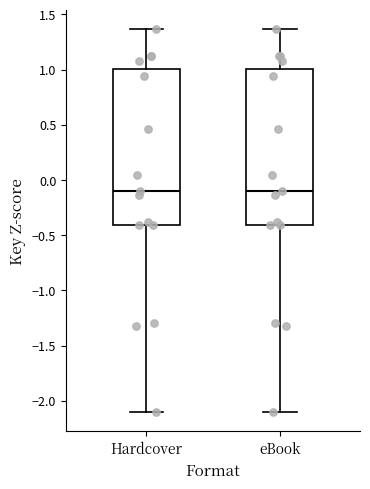

Where does the upper whisker of the box for eBook end on the y-axis? The values are not printed on the chart, so give them approximately, as read against the axis.

1.35